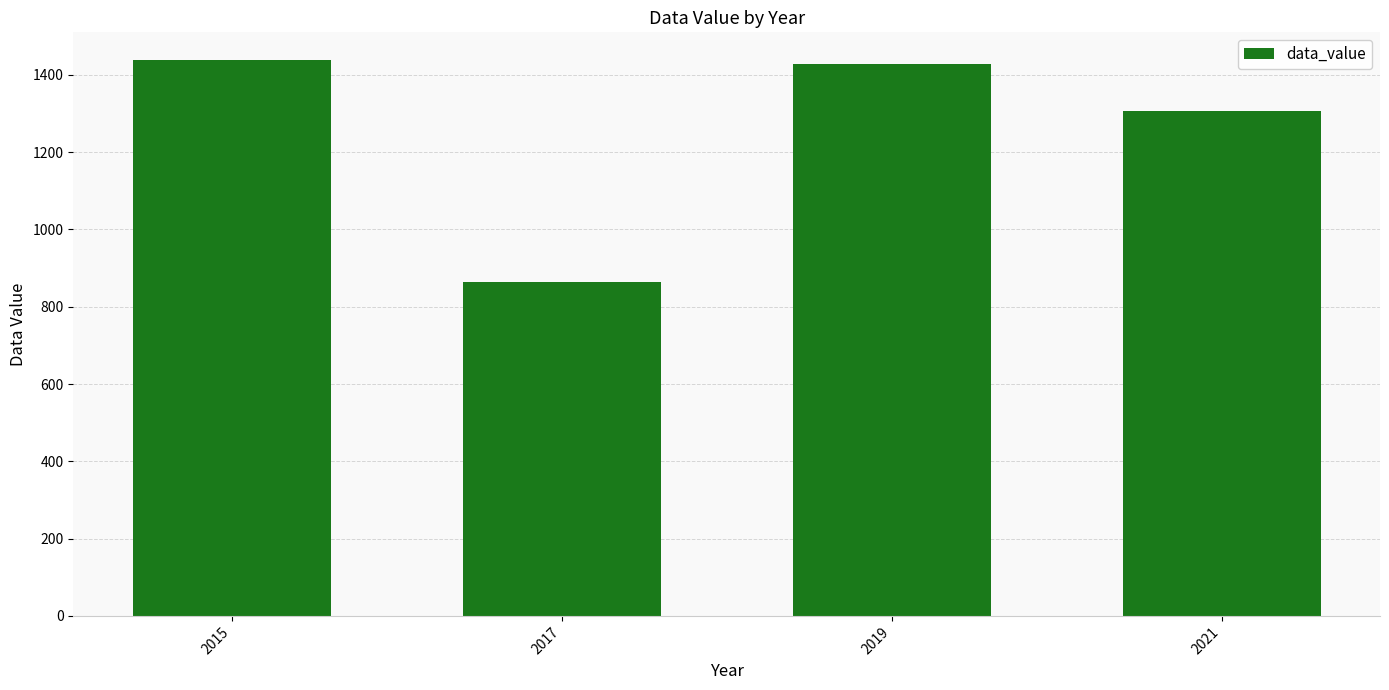

What is the difference between the second highest and second lowest values?

122.2